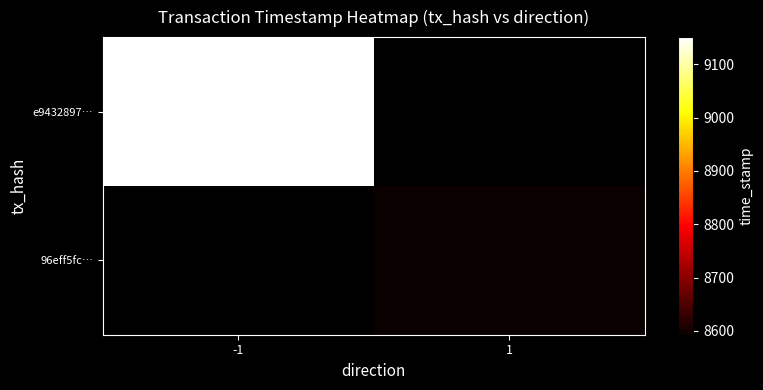

Is it true that 96eff5fc9ac008424d18731c184e7912f1817e2 equals 2862169332 at time_stamp?

False